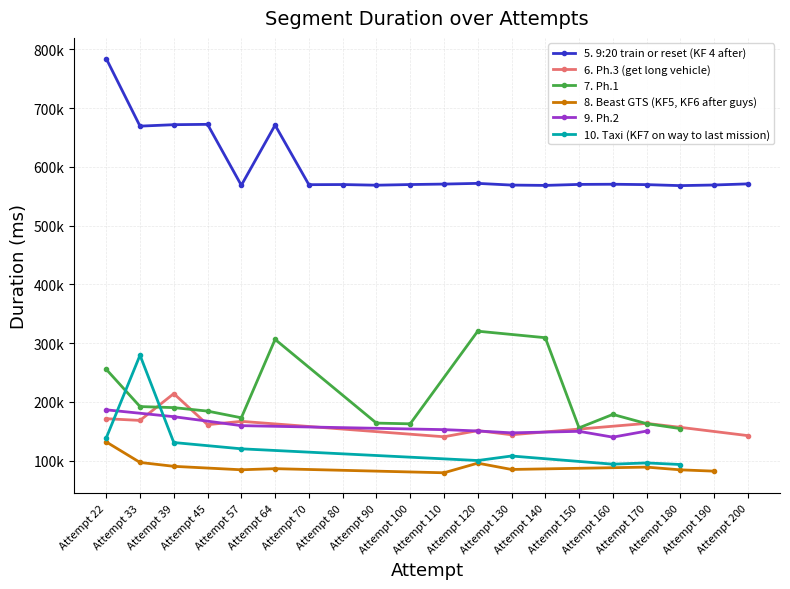

At which category does 8. Beast GTS (KF5, KF6 after guys) reach its first local peak?

Attempt 64